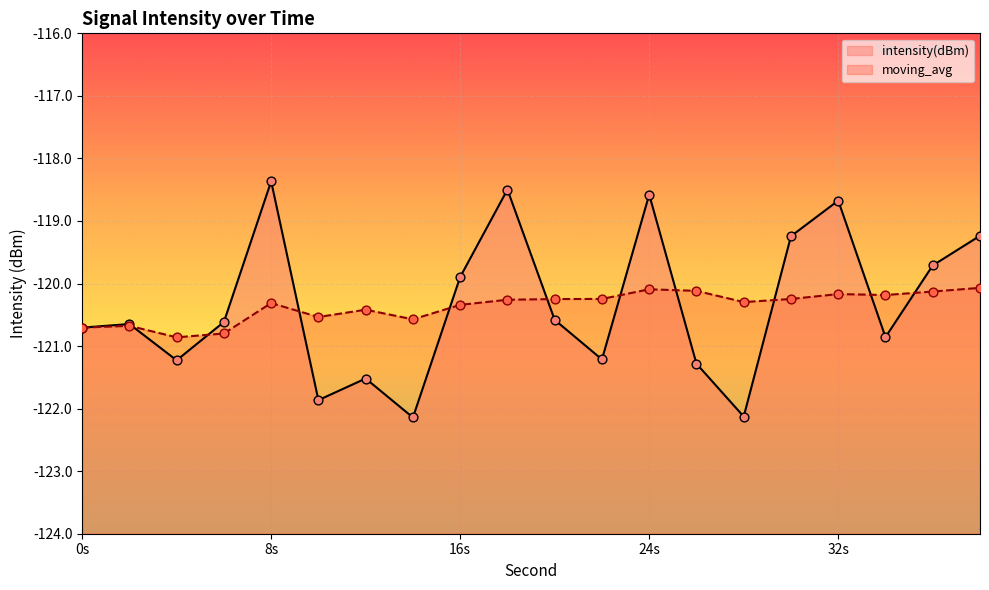

Is the value of moving_avg at 0 greater than the value of intensity(dBm) at 30?

No